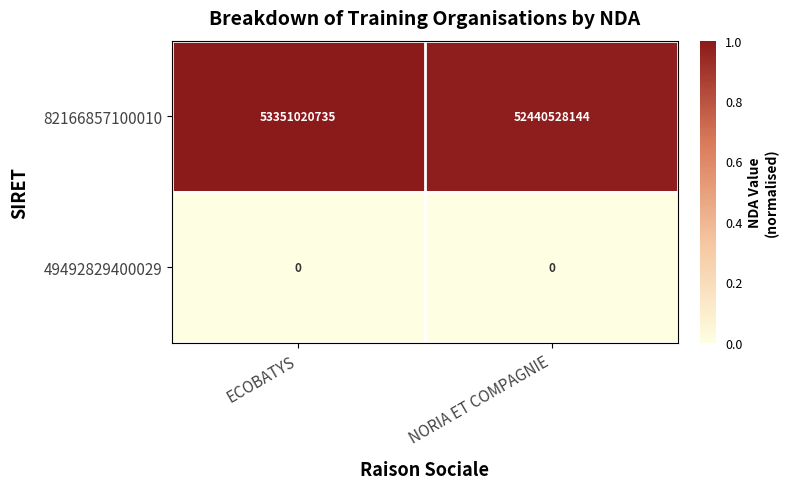

What is the difference between the highest and lowest values at ECOBATYS?

53351020735